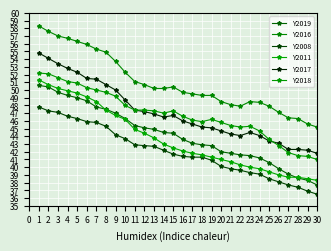

How many lines are shown in the chart?

6